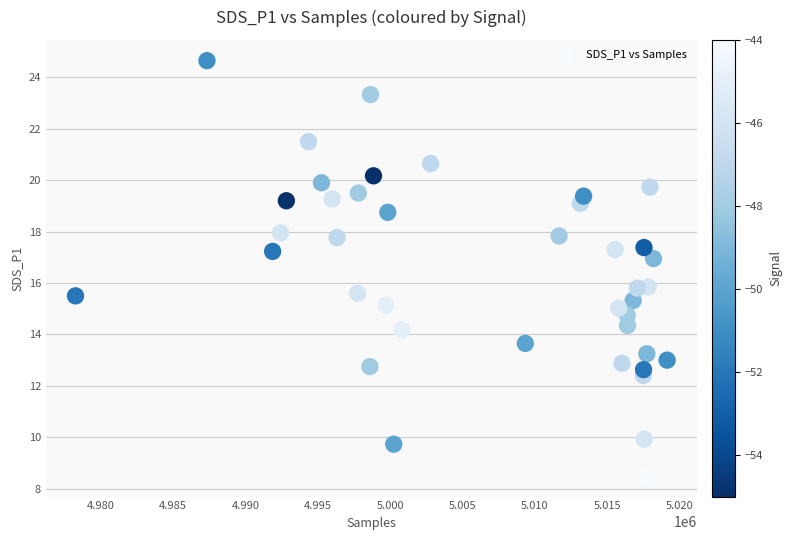

What is the range of X values (max minus min)?

40888.0